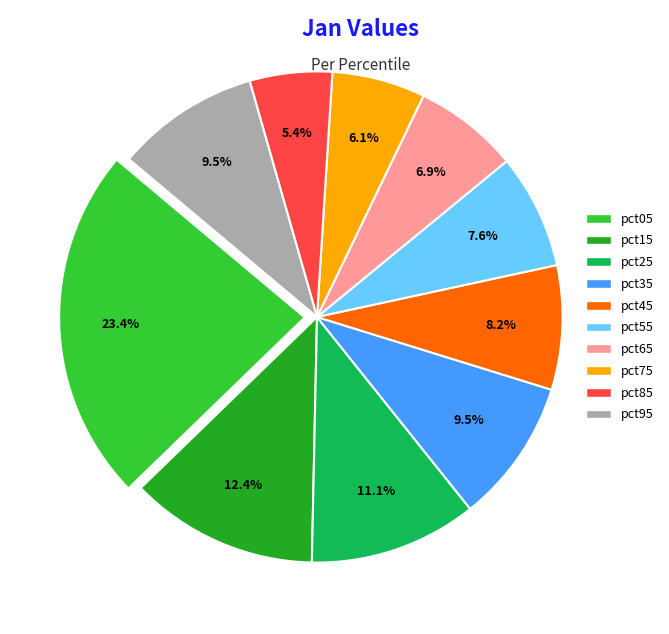

Is it true that pct85 is 5% of the pie?

True